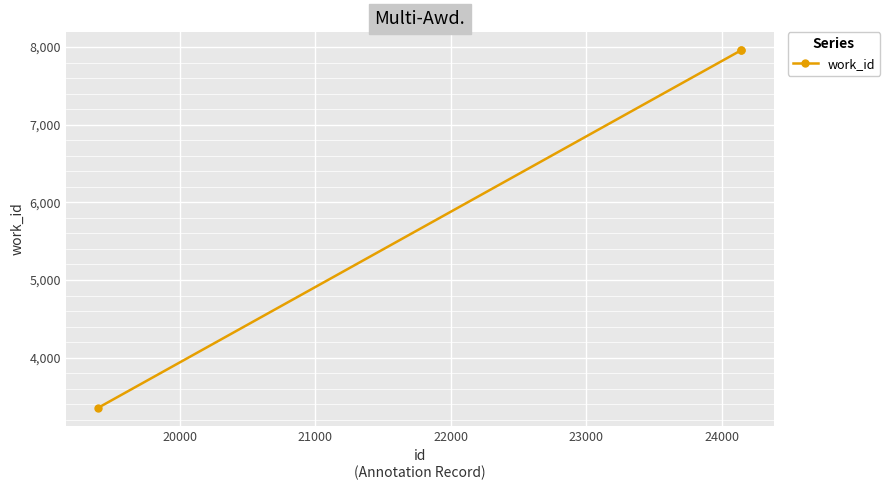

What is the minimum value shown in the chart?

3353